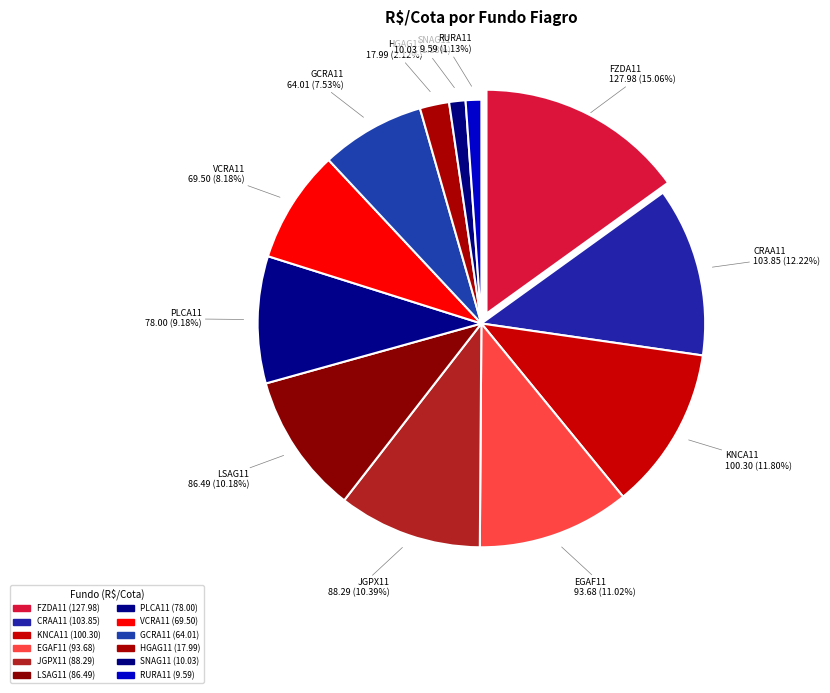

Is there any slice that represents more than half of the pie?

No